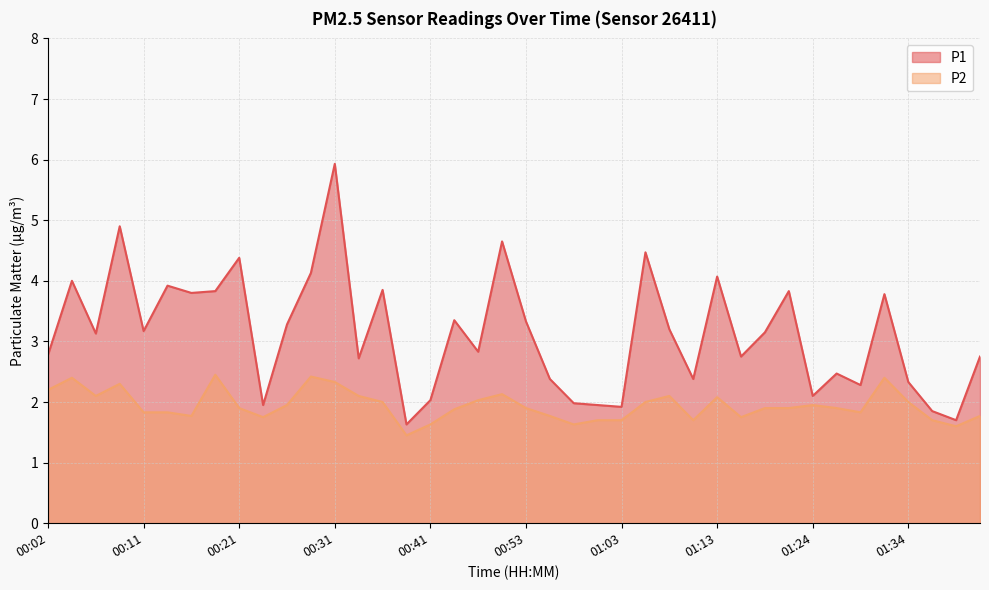

What is the value of the P1 point at the 33rd from the left?

2.1